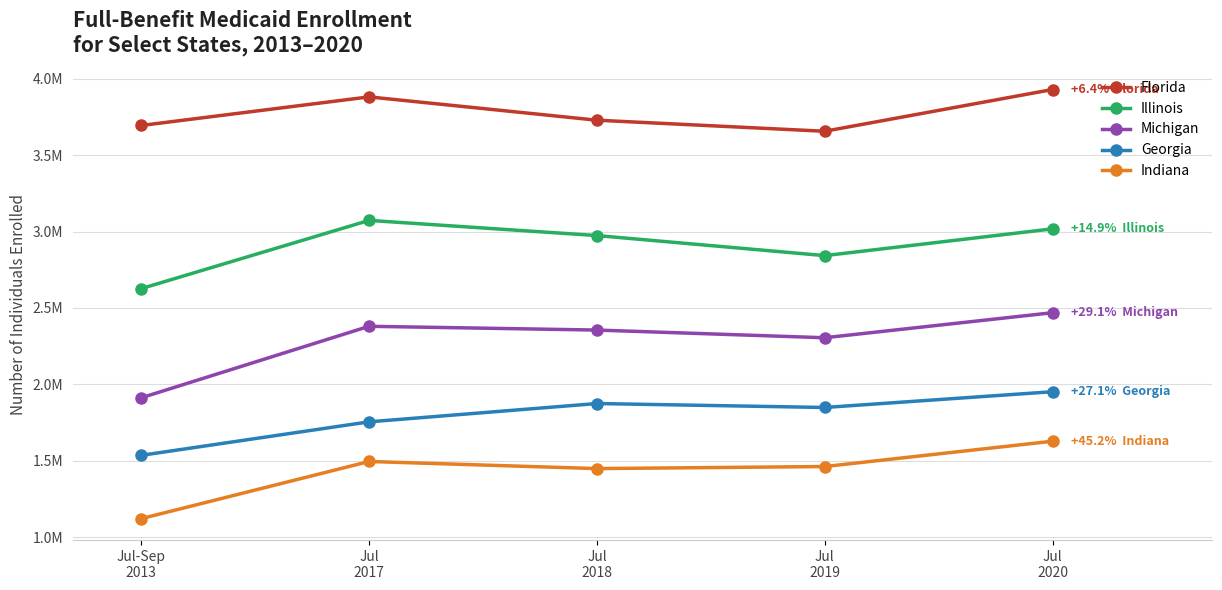

Is this an area chart (filled region under the line)?

No